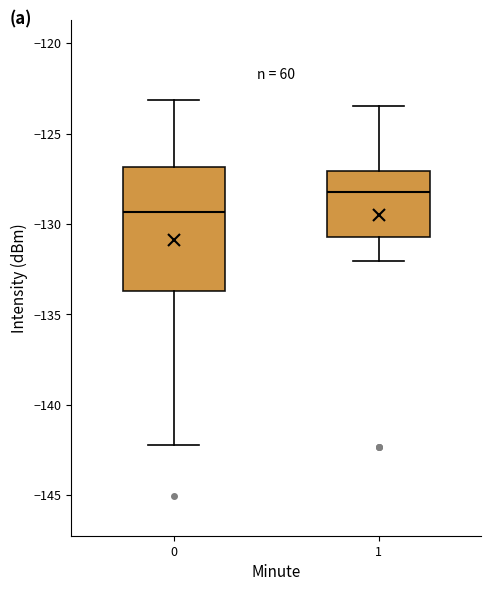

Reading left to right, transcribe this box plot: for each box, give where its median line is, the range the box spans, and where its two whiskers end, as read against the y-axis. The values are not printed on the chart, so give them approximately, as read against the axis.

0: median -129.5, box -133.5 to -127.0, whiskers -142.0 to -123.0
1: median -128.0, box -130.5 to -127.0, whiskers -132.0 to -123.5